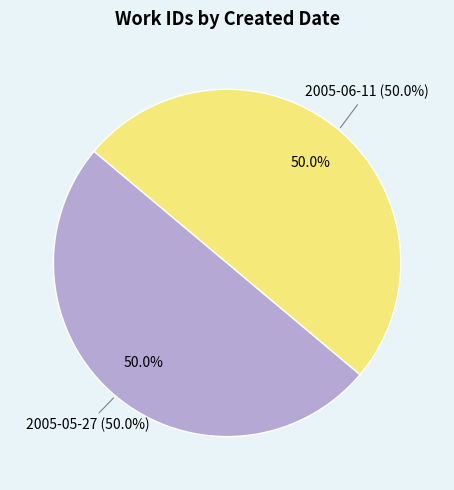

Which slice is the largest?

2005-06-11